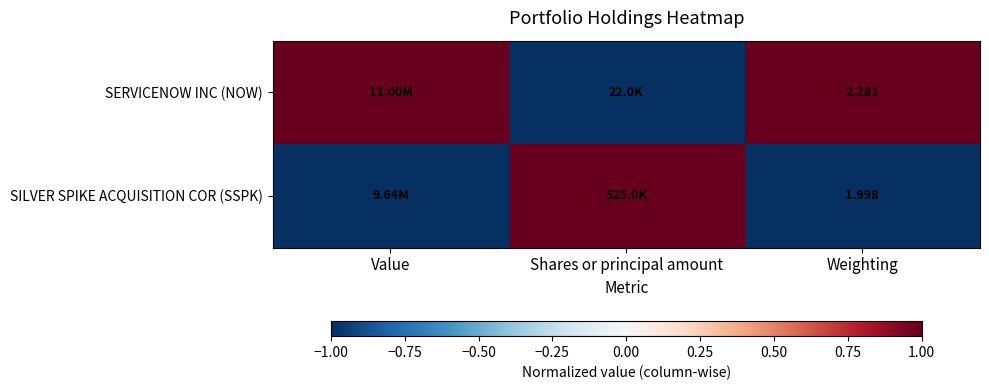

Which label corresponds to the smallest value in the chart?

Shares or principal amount